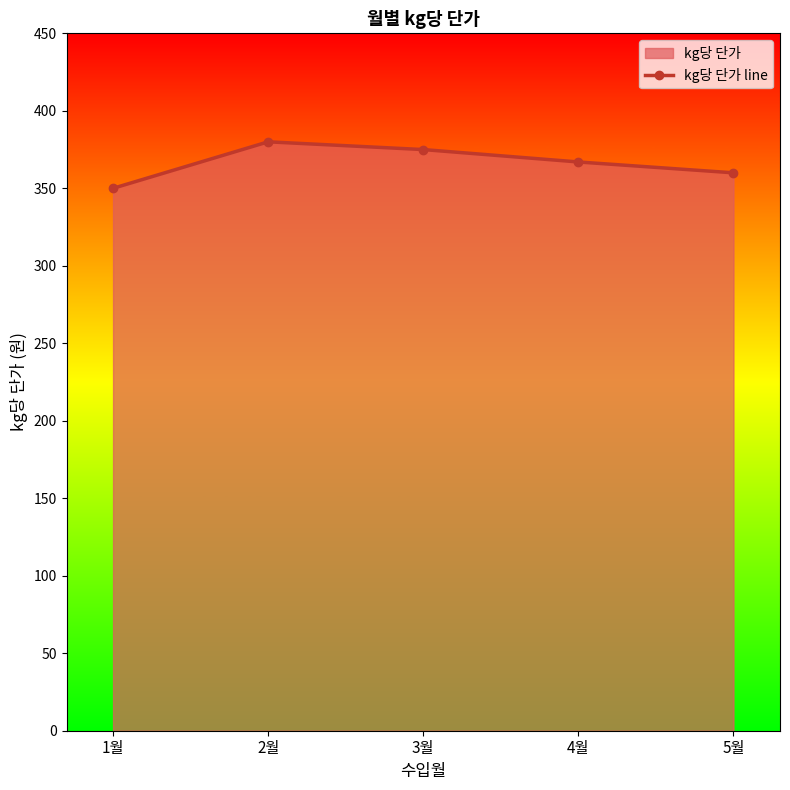

Rank the categories by value from highest to lowest.

2월, 3월, 4월, 5월, 1월